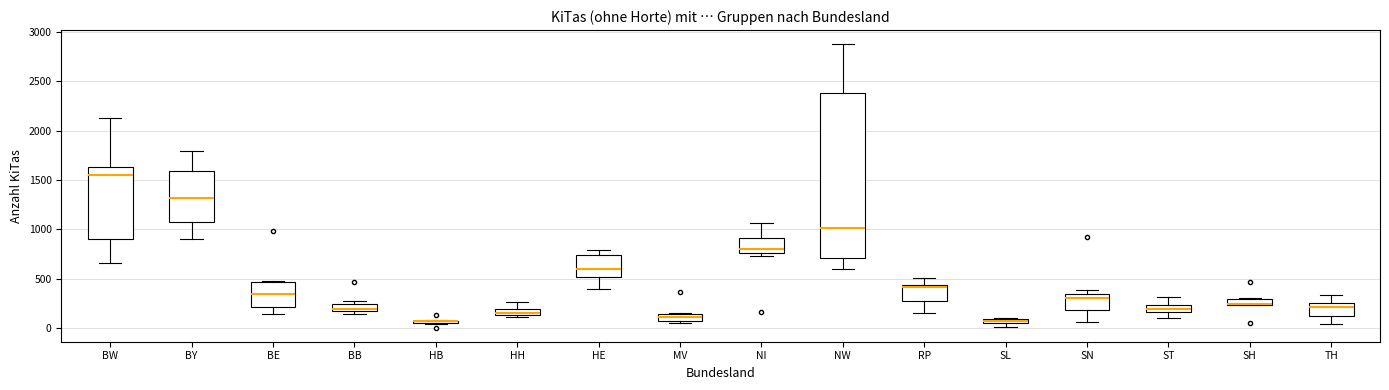

Where does the upper whisker of the box for TH end on the y-axis? The values are not printed on the chart, so give them approximately, as read against the axis.

350